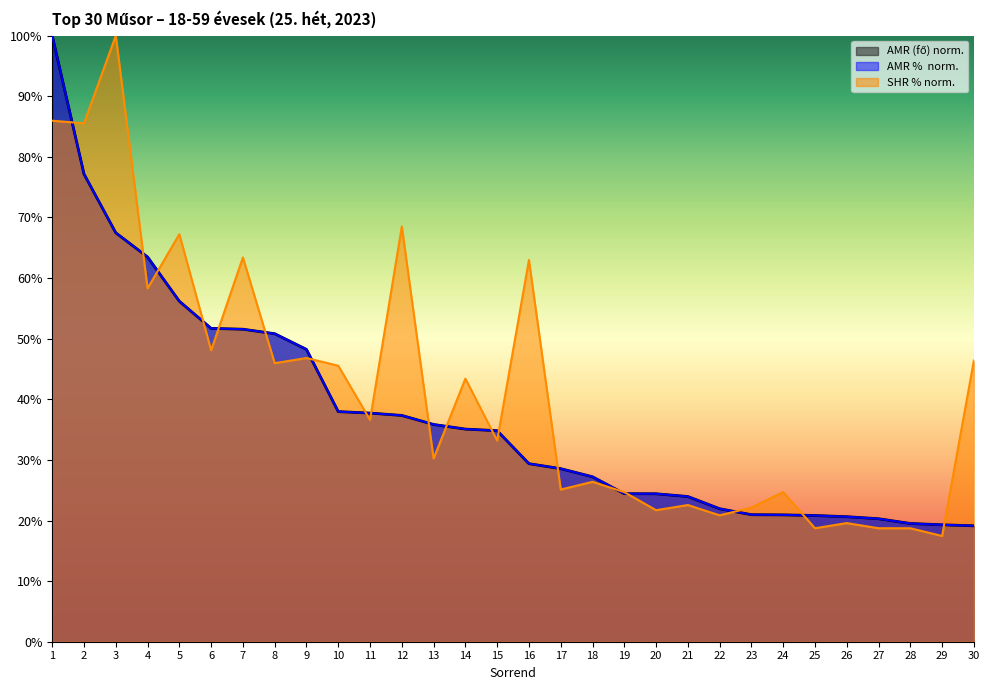

What is the total value across all series at 8?

147.6